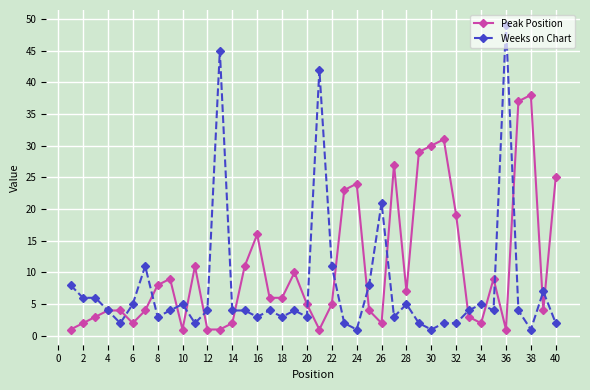

Which series has the largest total across all categories?

Peak Position